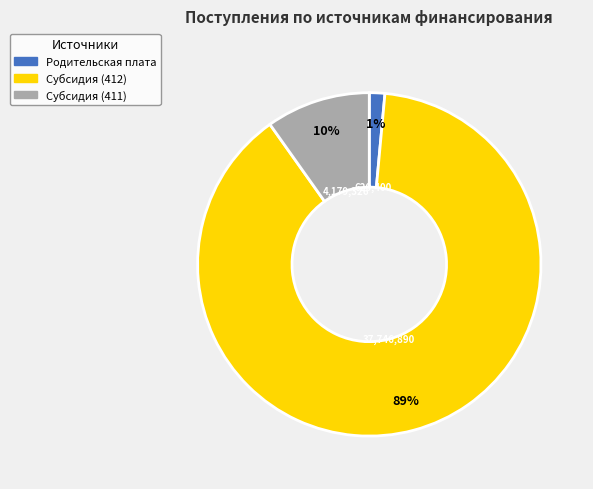

Is there a majority slice in this chart?

Yes